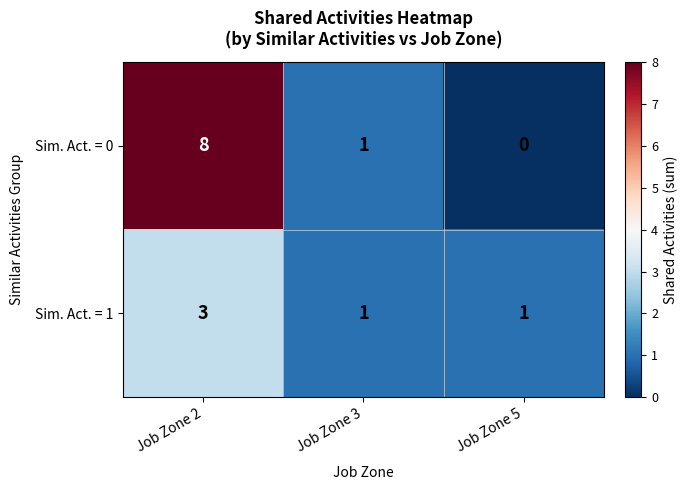

What is the sum of all Sim. Act. = 0 values?

9